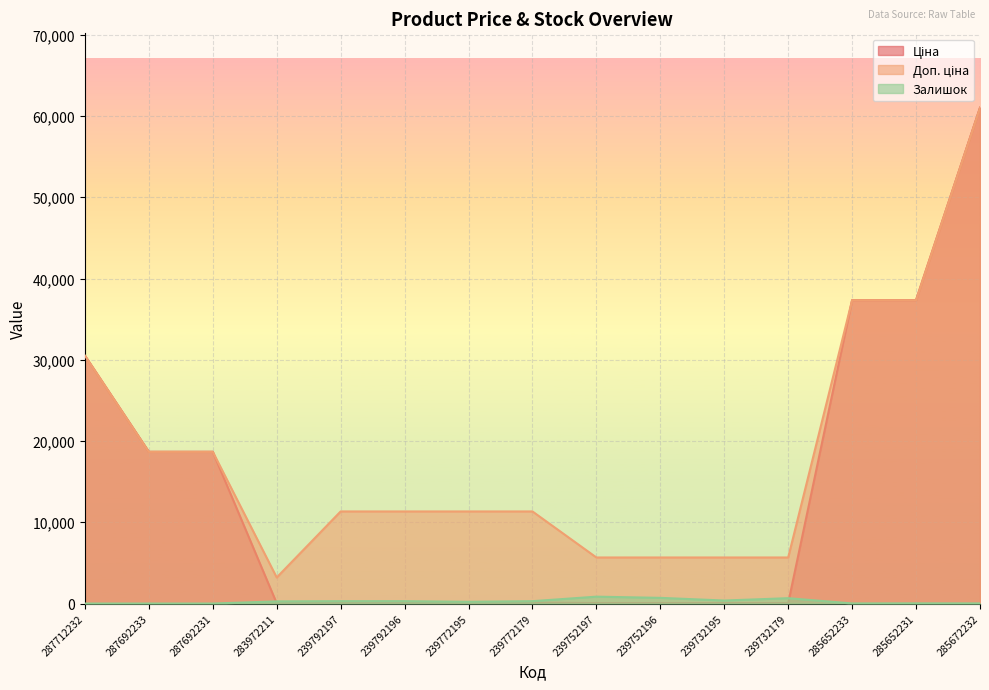

At which category is the sum across all series the highest?

285672232